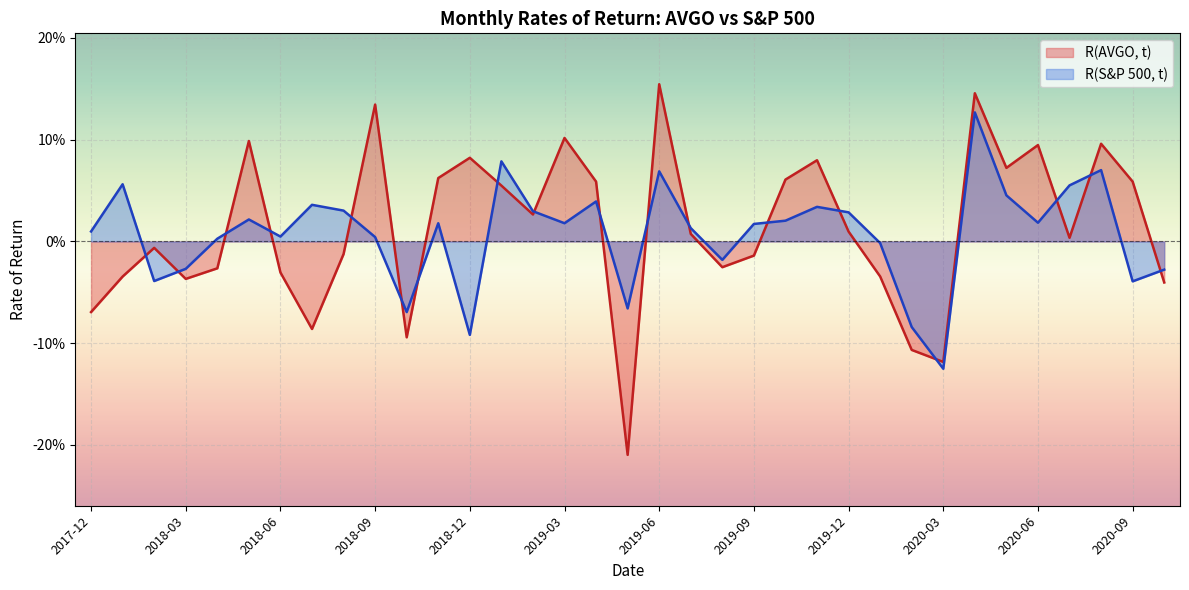

Is the value of R(AVGO, t) at 2019-10 greater than the value of R(S&P 500, t) at 2019-04?

Yes